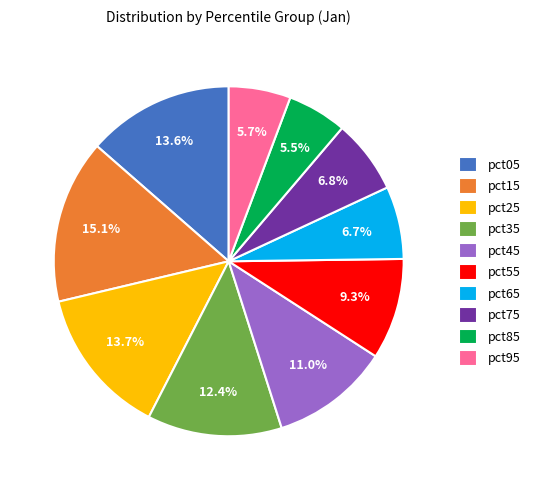

Is it true that pct95 is 6% of the pie?

True